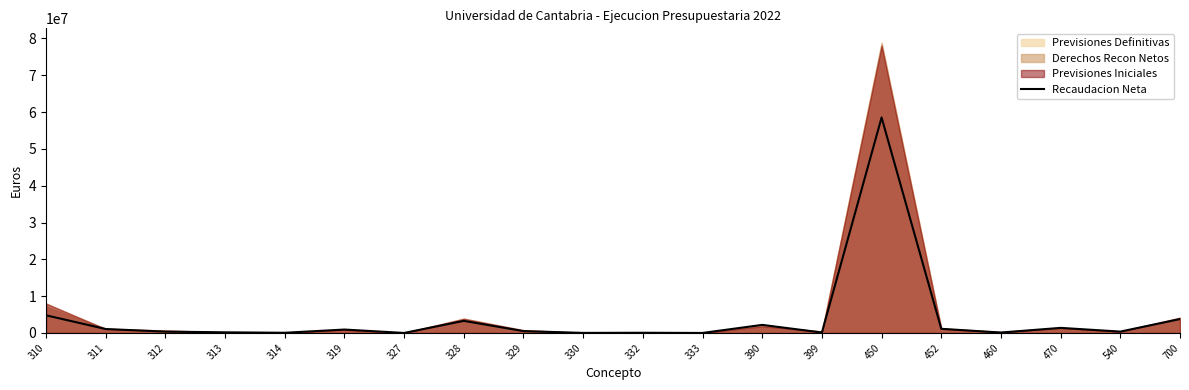

Rank the categories by value from lowest to highest.

333, 327, 330, 314, 332, 460, 399, 313, 312, 540, 329, 319, 311, 452, 470, 390, 328, 700, 310, 450